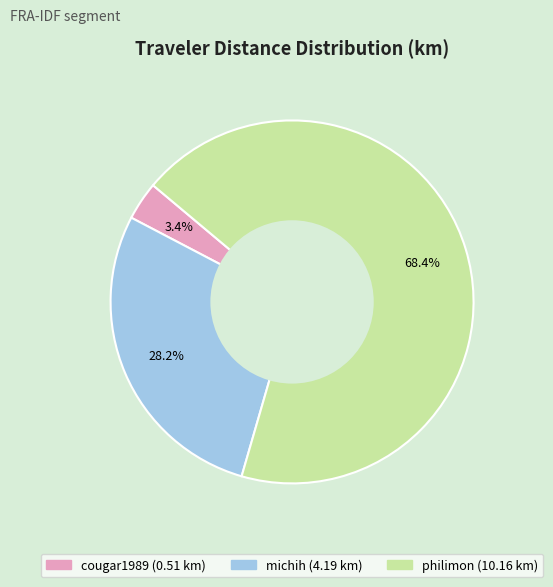

Between cougar1989 and michih, which is larger?

michih